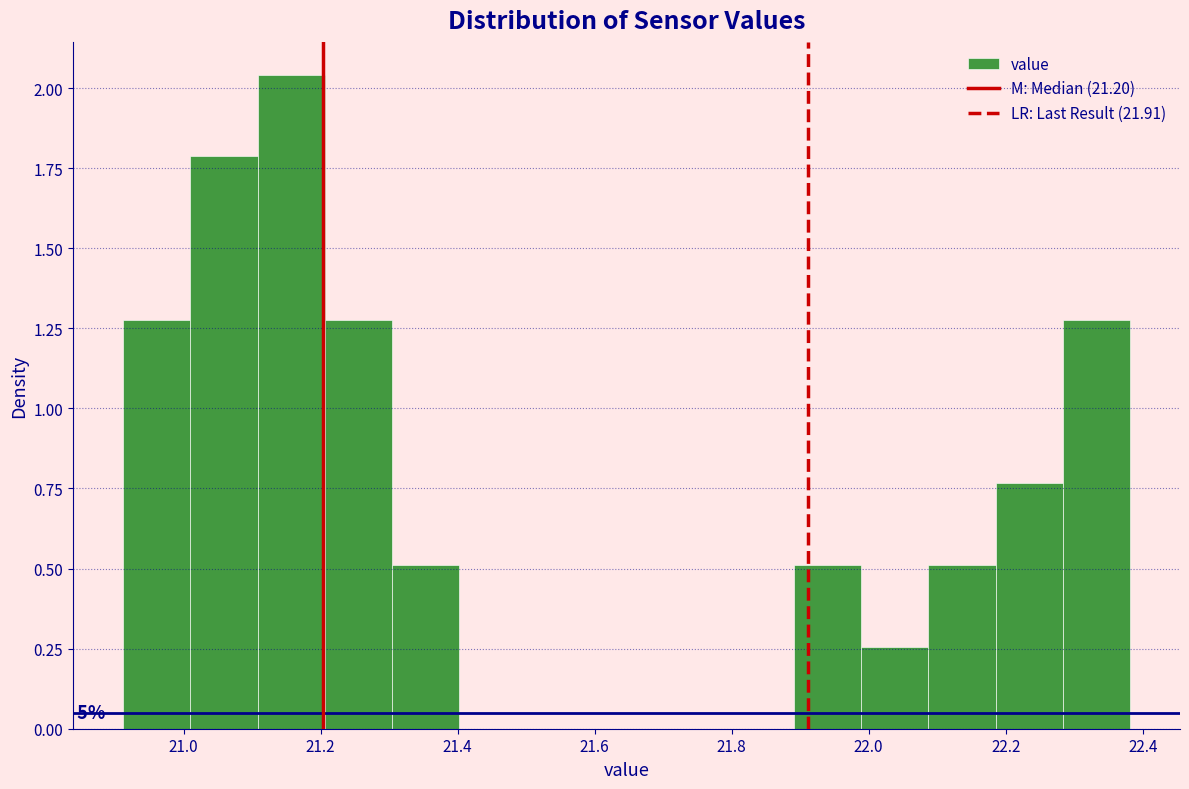

Over which range of the x-axis is the bar tallest?

21.10 to 21.20